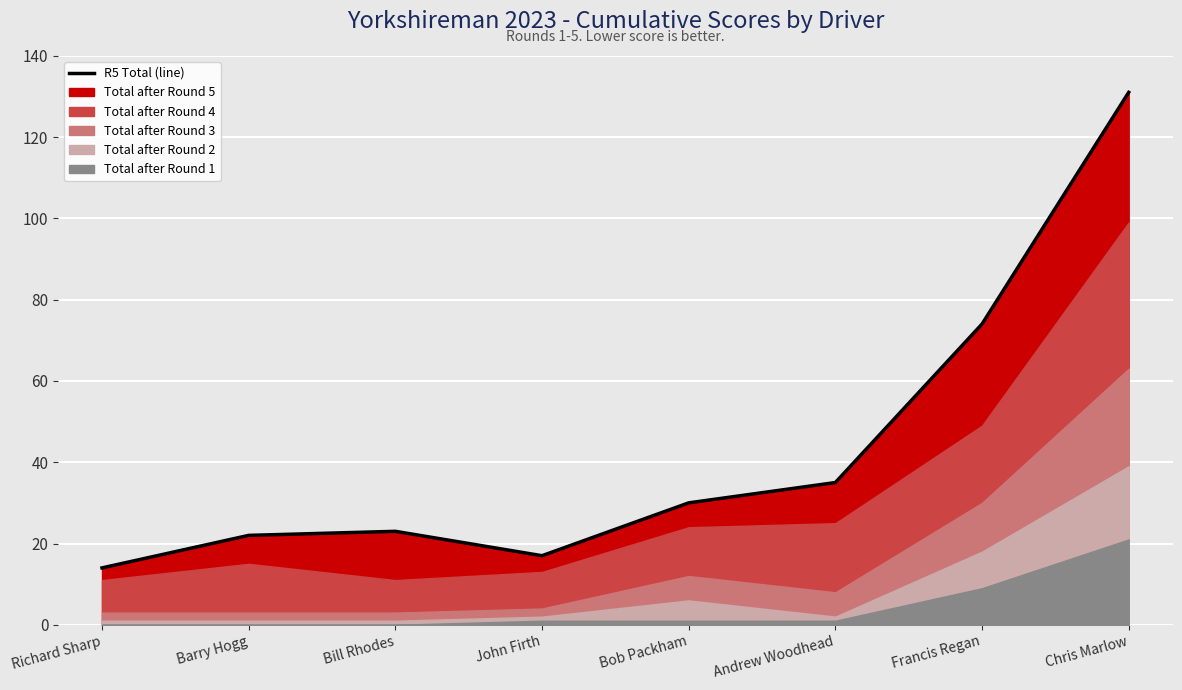

Approximately how many times larger is the value at Andrew Woodhead compared to Bob Packham?

1.2